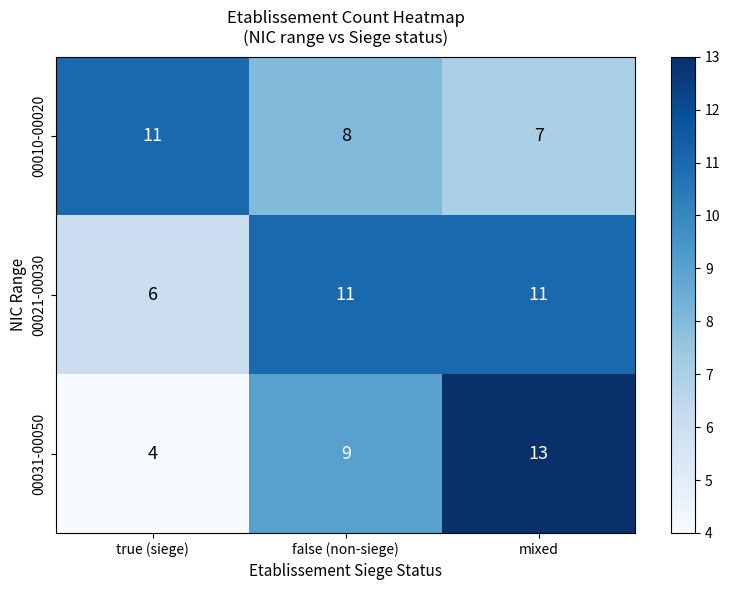

What is the average value of the 00031-00050 series?

9